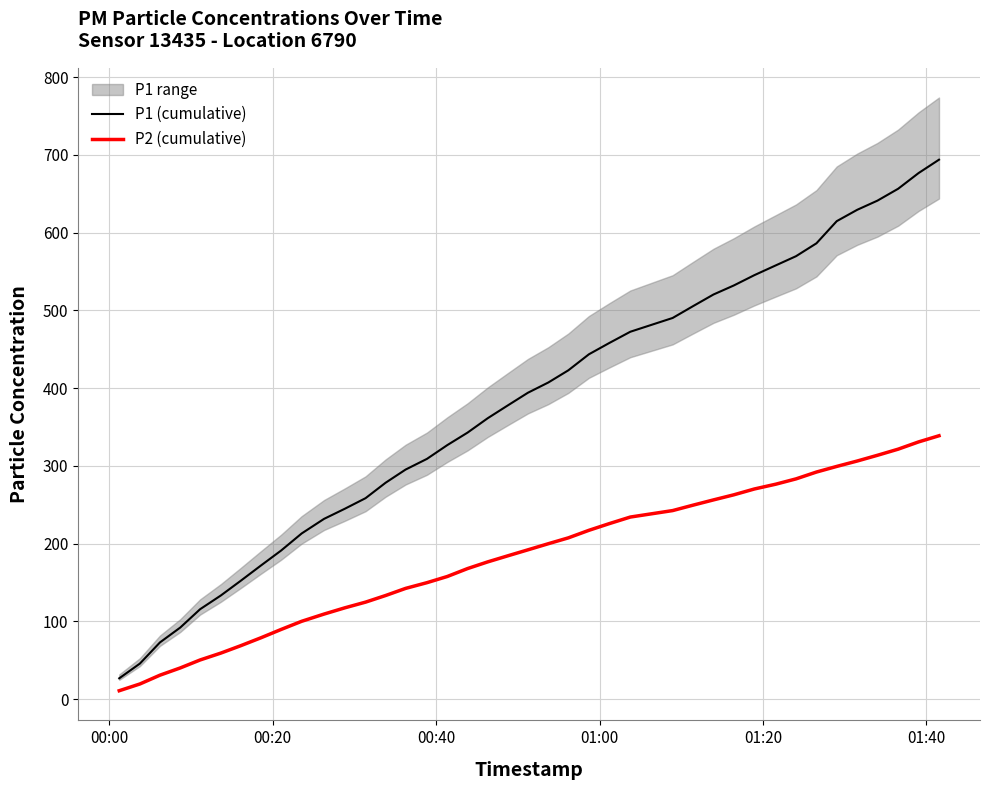

What is the minimum value for P2 (cumulative)?

10.7